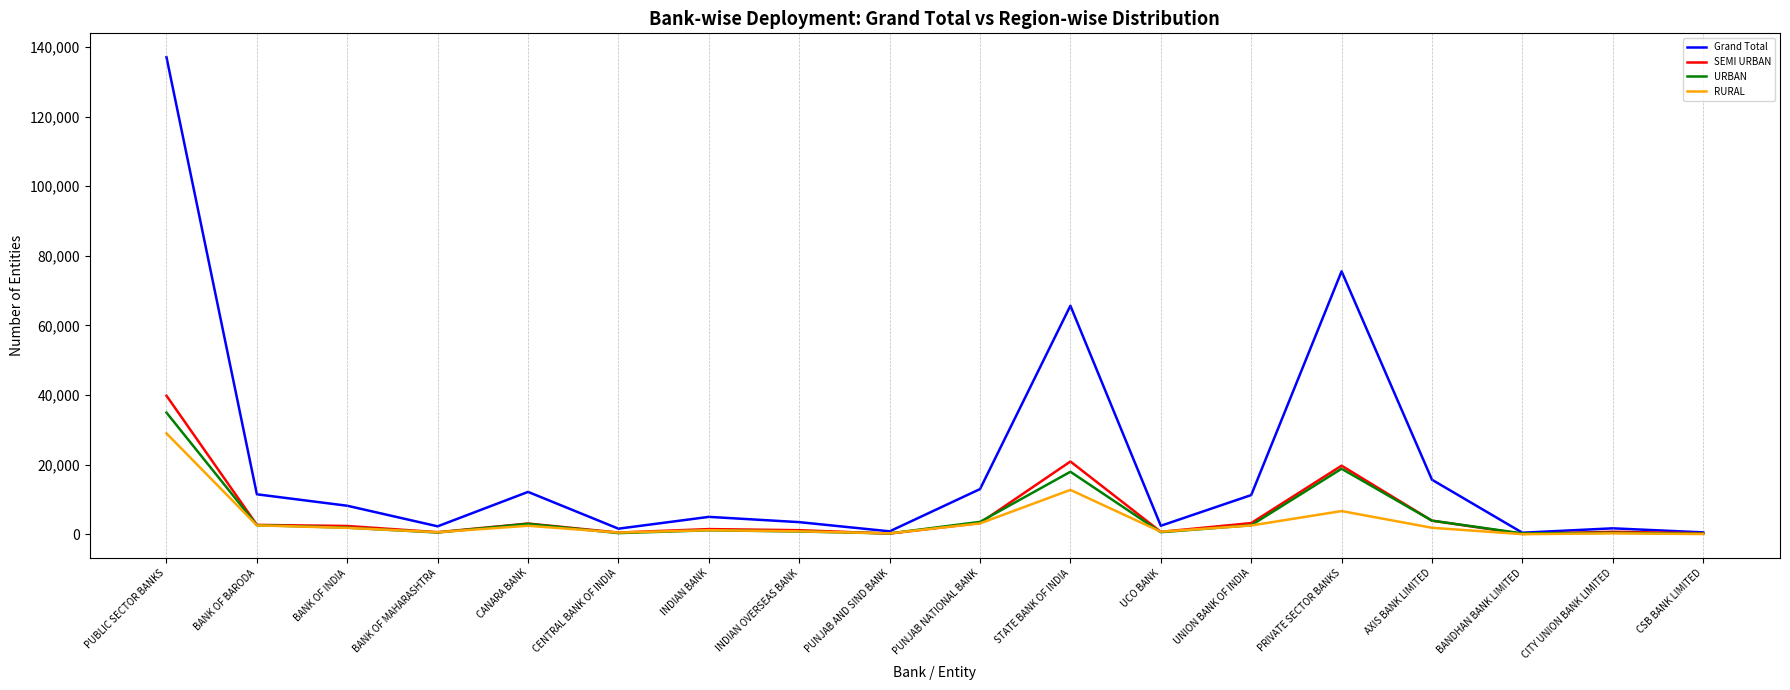

What is the difference between the highest and lowest values at INDIAN BANK?

3849